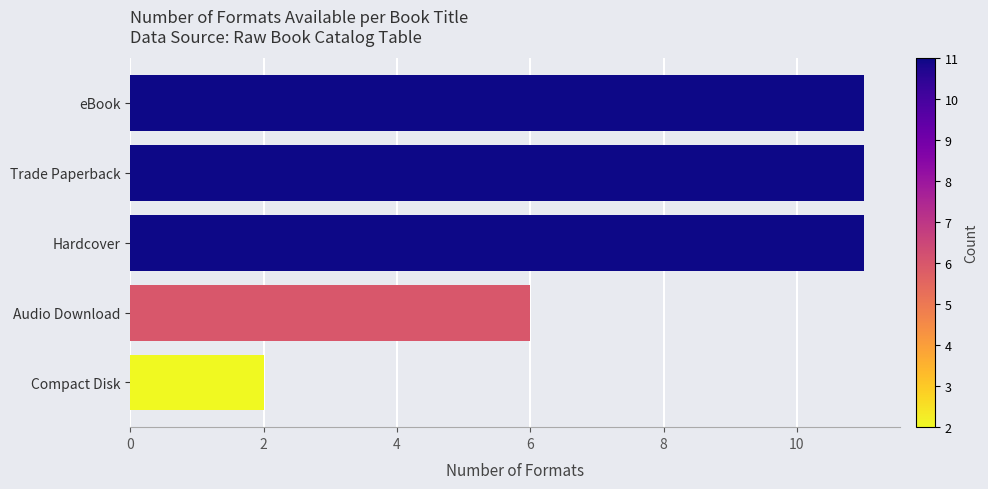

What is the ratio of the value at eBook to the value at Audio Download?

1.8